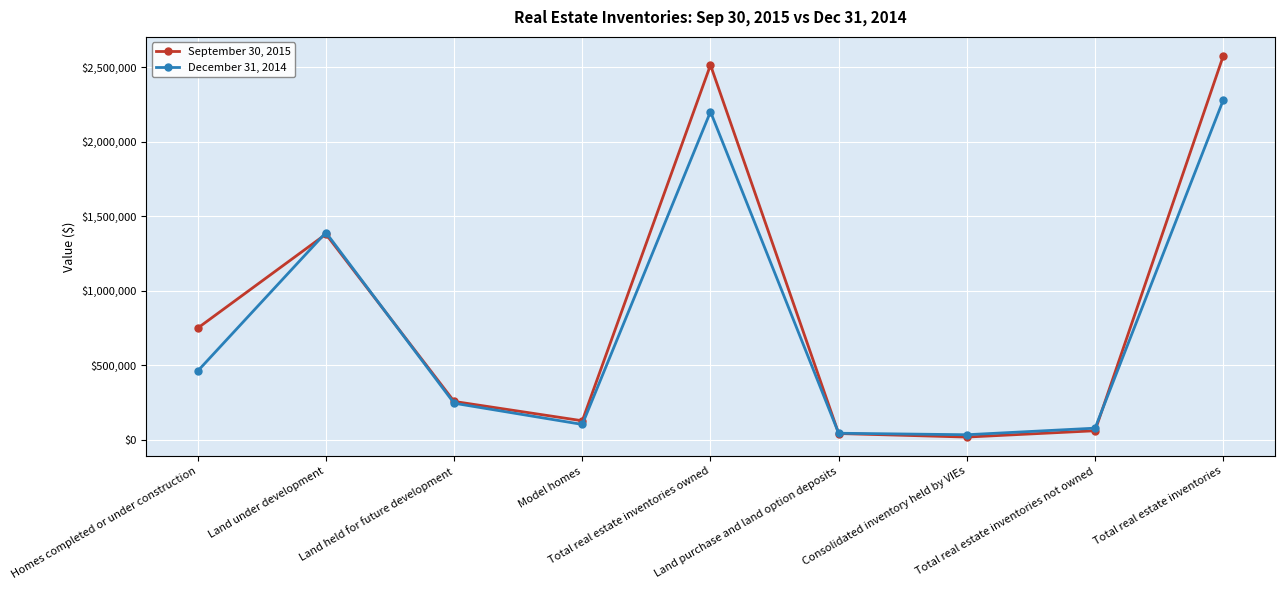

Which series ends up on top after the final intersection of December 31, 2014 and September 30, 2015?

September 30, 2015